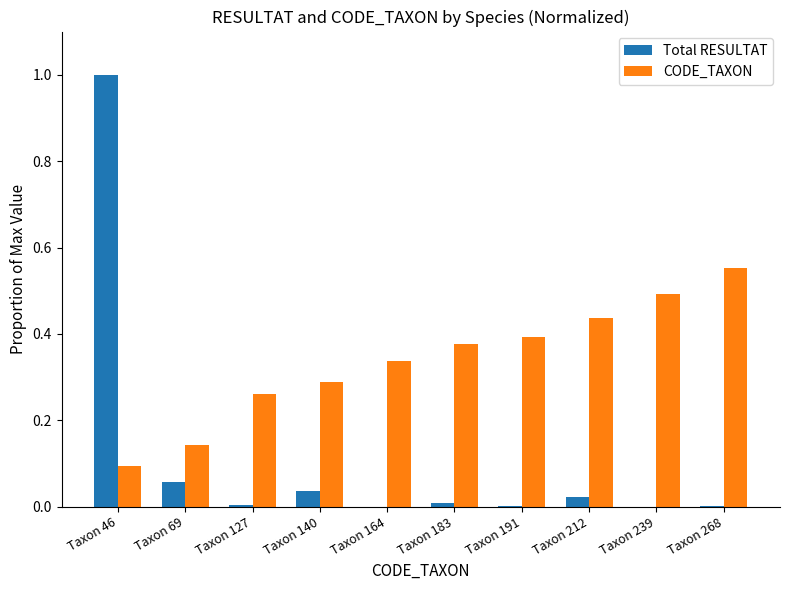

The Total RESULTAT series shows 0.0 at Taxon 140. True or false?

True